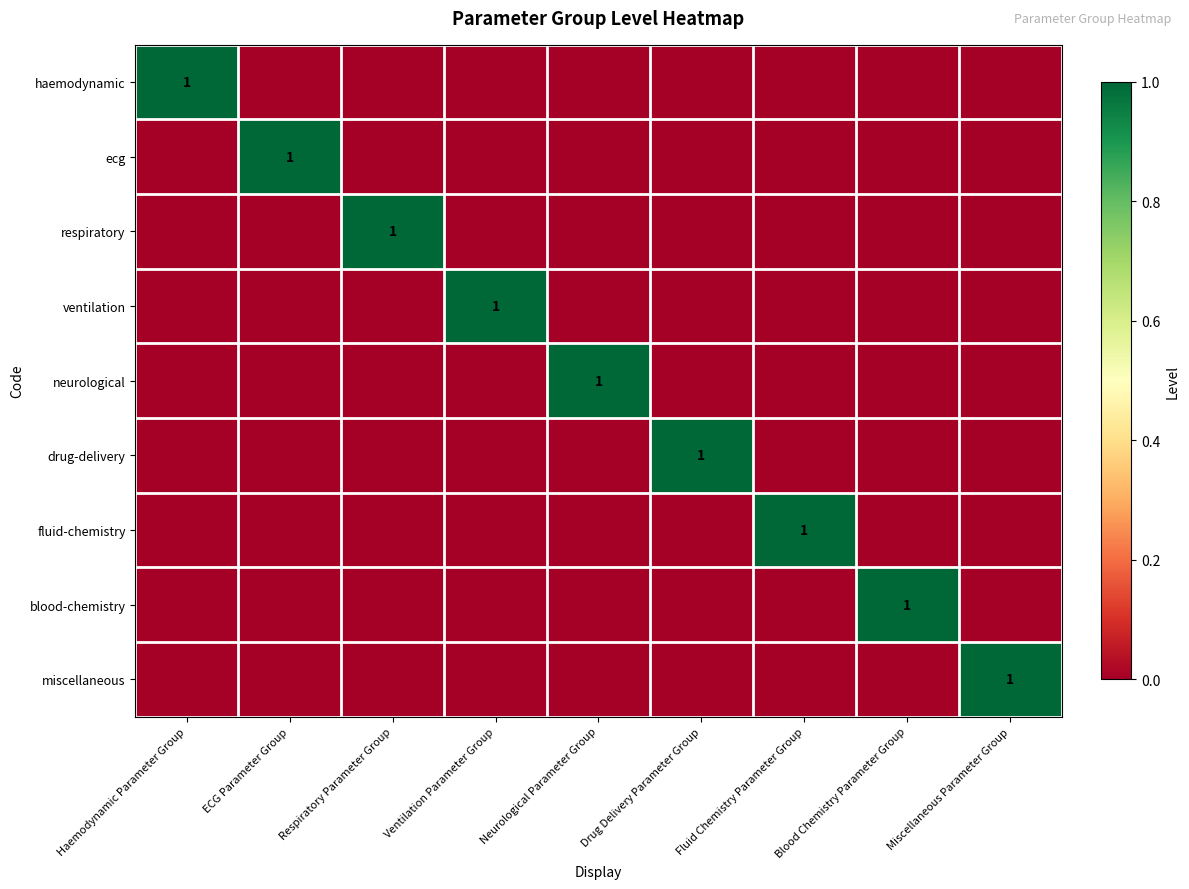

What is the sum of all fluid-chemistry values?

1